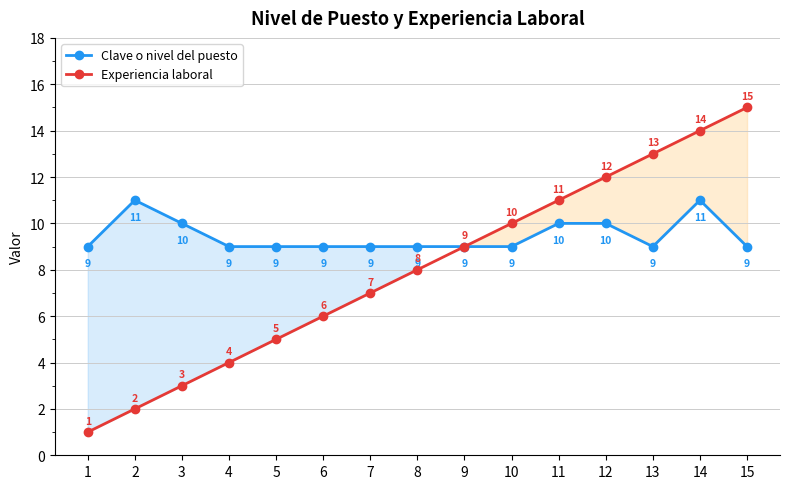

What is the difference between the highest and lowest values at 12?

2